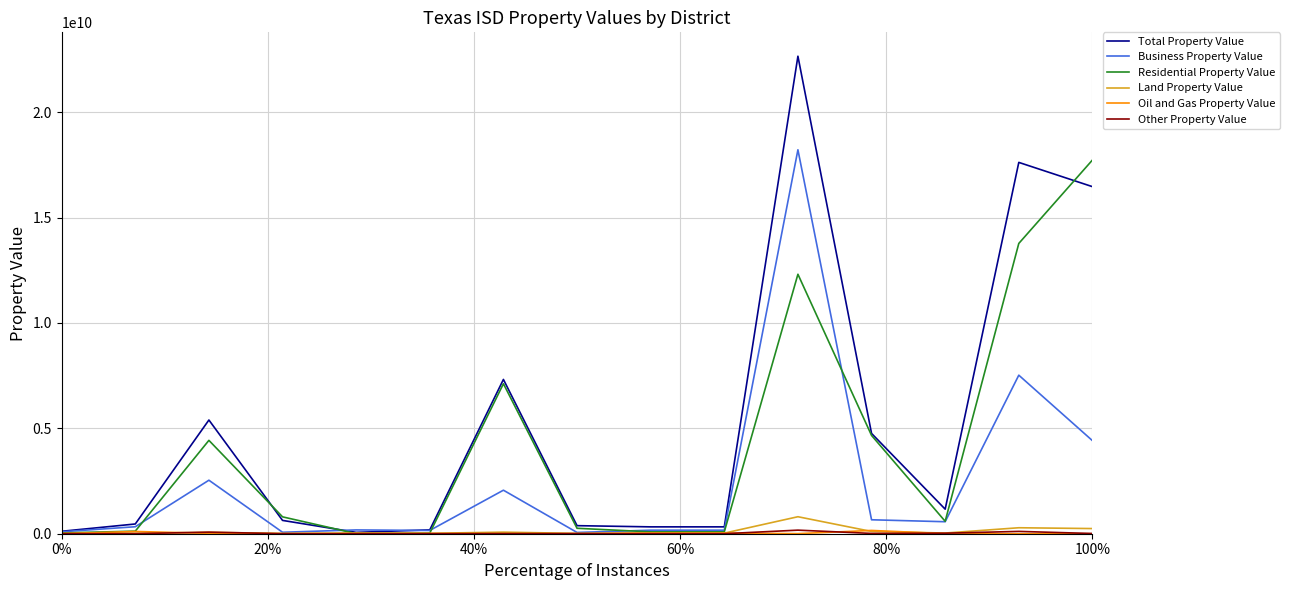

What is the greatest value displayed?

22654155681